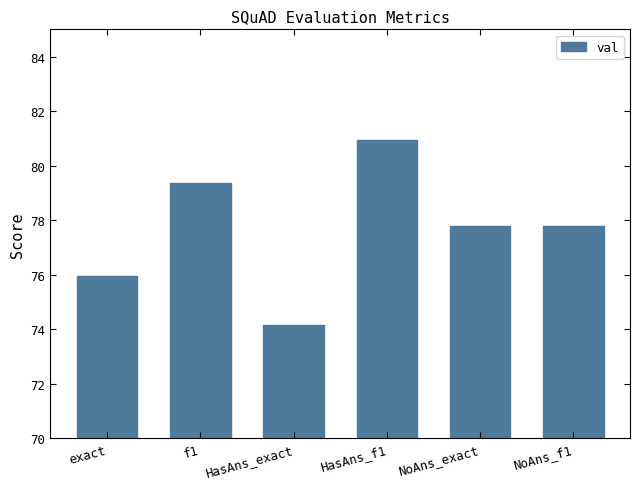

What is the difference between the maximum and second lowest values?

5.0